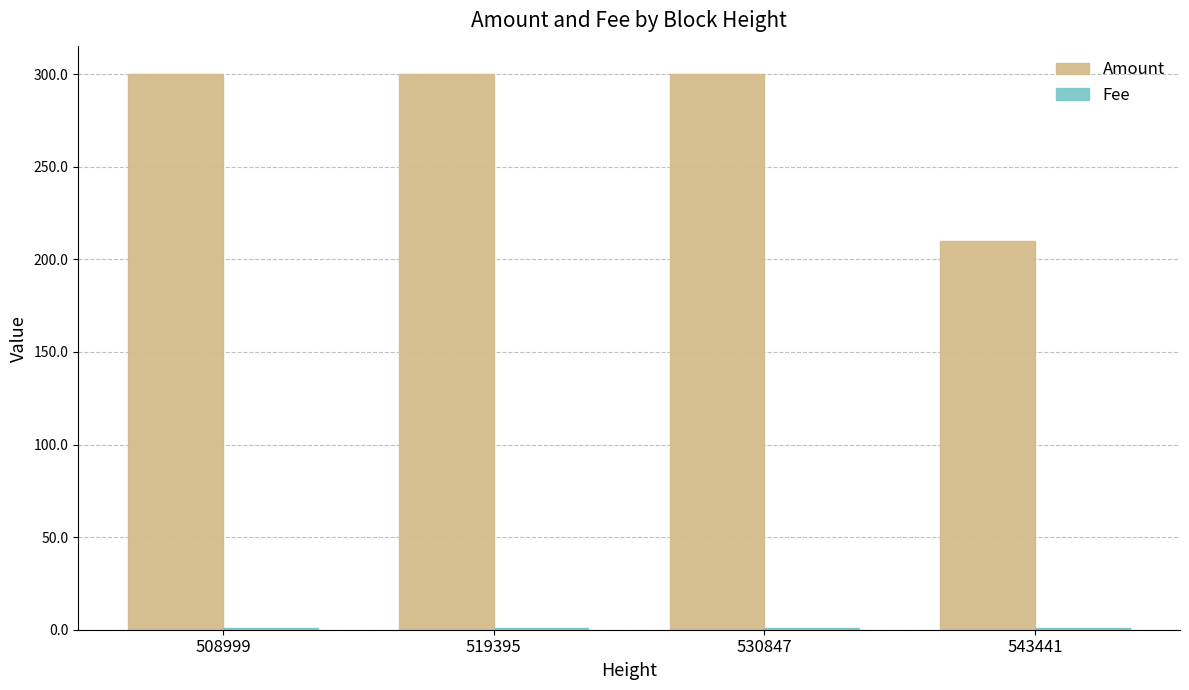

What is the lowest value of the Amount series?

210